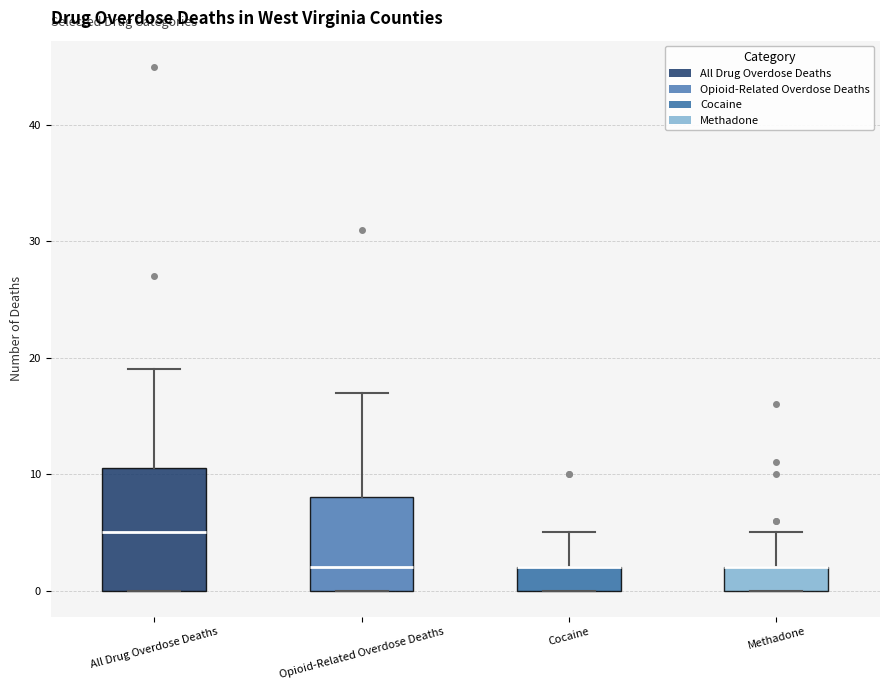

Where does the upper whisker of the box for All Drug Overdose Deaths end on the y-axis? The values are not printed on the chart, so give them approximately, as read against the axis.

19